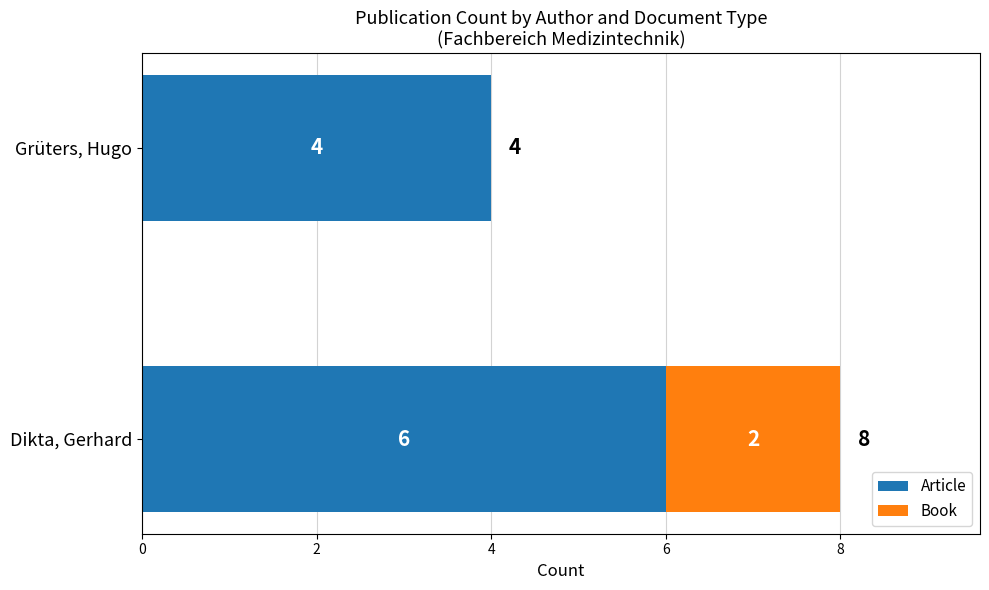

Read the Article value at Dikta, Gerhard.

6